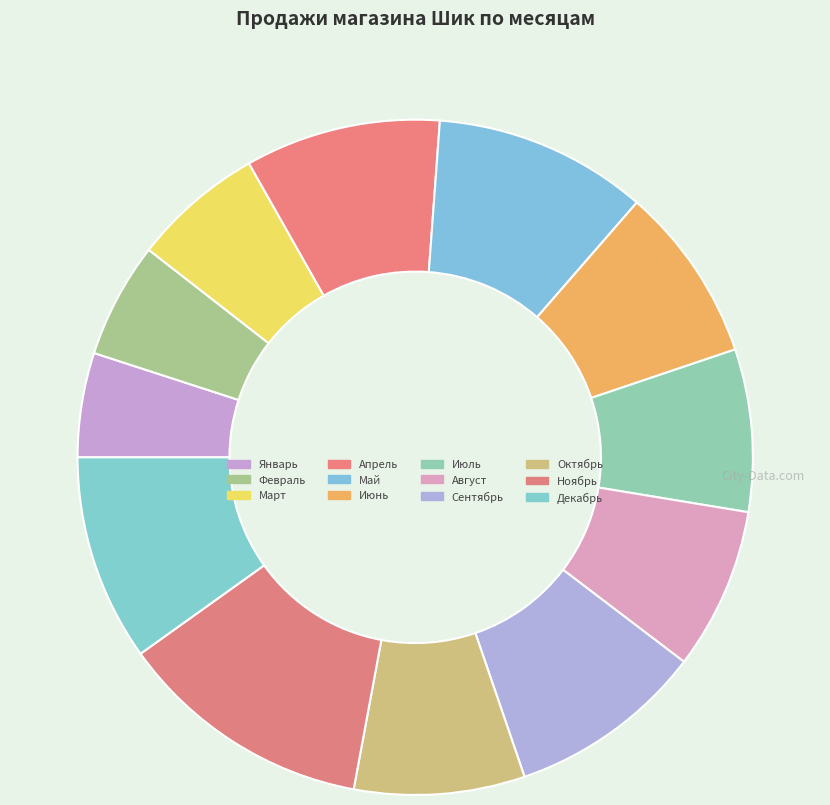

Which category has the biggest portion of the pie?

Ноябрь